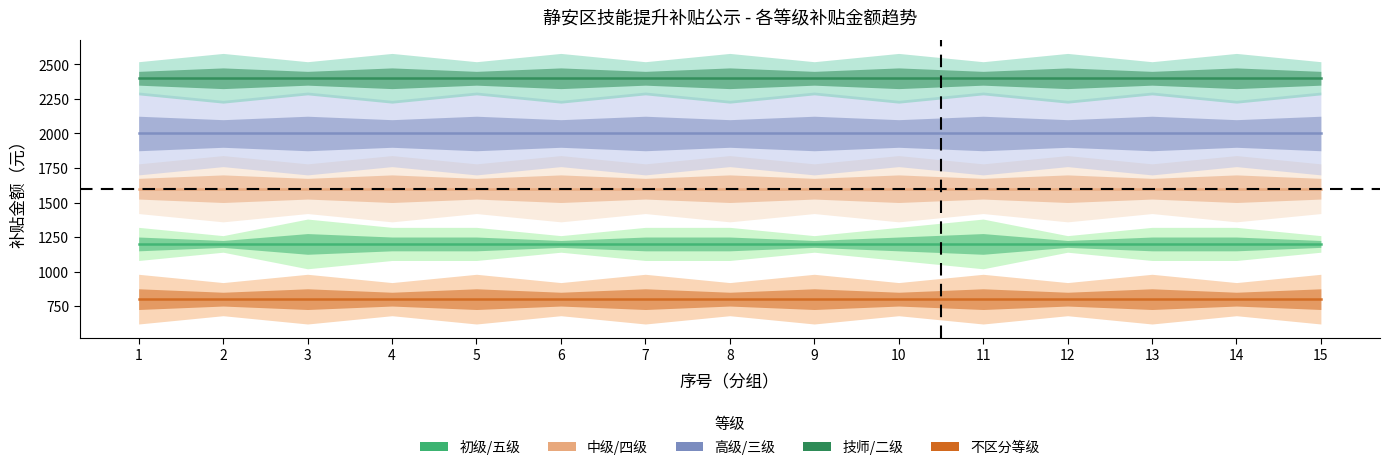

The value of 初级/五级 at 9 is 419. True or false?

False